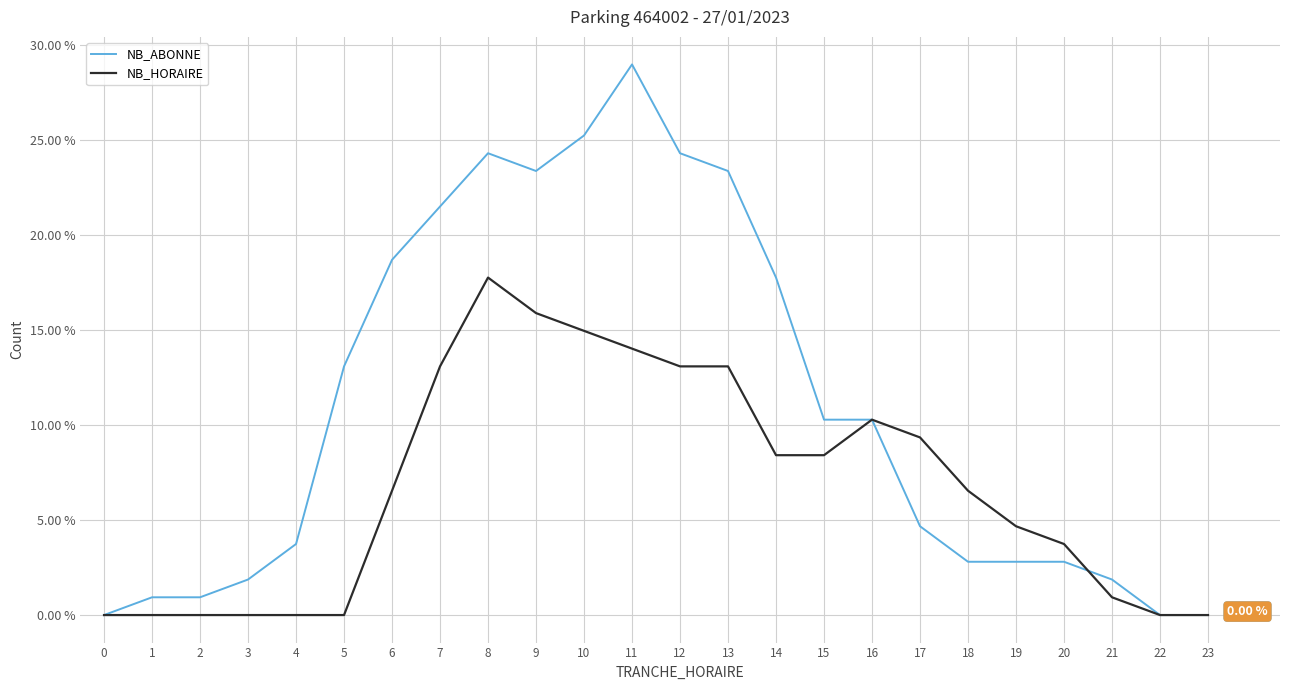

Reading left to right, list all the values displayed in this chart.

NB_ABONNE: 0.0	0.9	0.9	1.9	3.7	13.1	18.7	21.5	24.3	23.4	25.2	29.0	24.3	23.4	17.8	10.3	10.3	4.7	2.8	2.8	2.8	1.9	0.0	0.0
NB_HORAIRE: 0.0	0.0	0.0	0.0	0.0	0.0	6.5	13.1	17.8	15.9	15.0	14.0	13.1	13.1	8.4	8.4	10.3	9.3	6.5	4.7	3.7	0.9	0.0	0.0